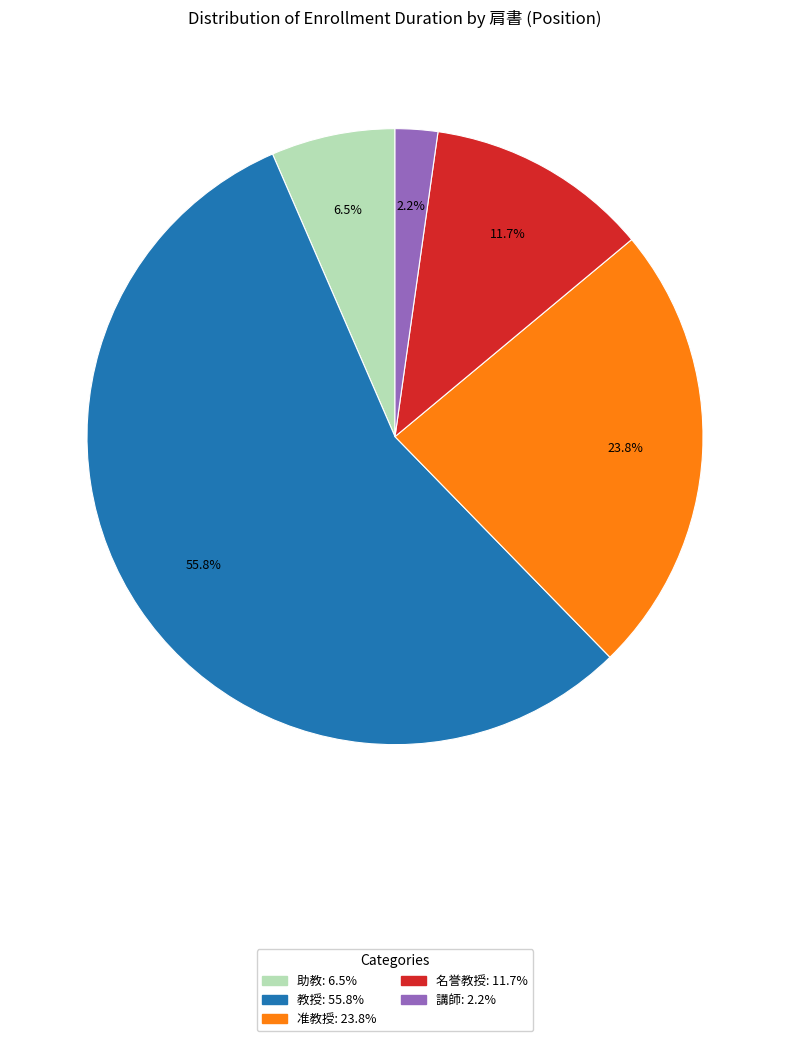

Does any single category account for the majority?

Yes